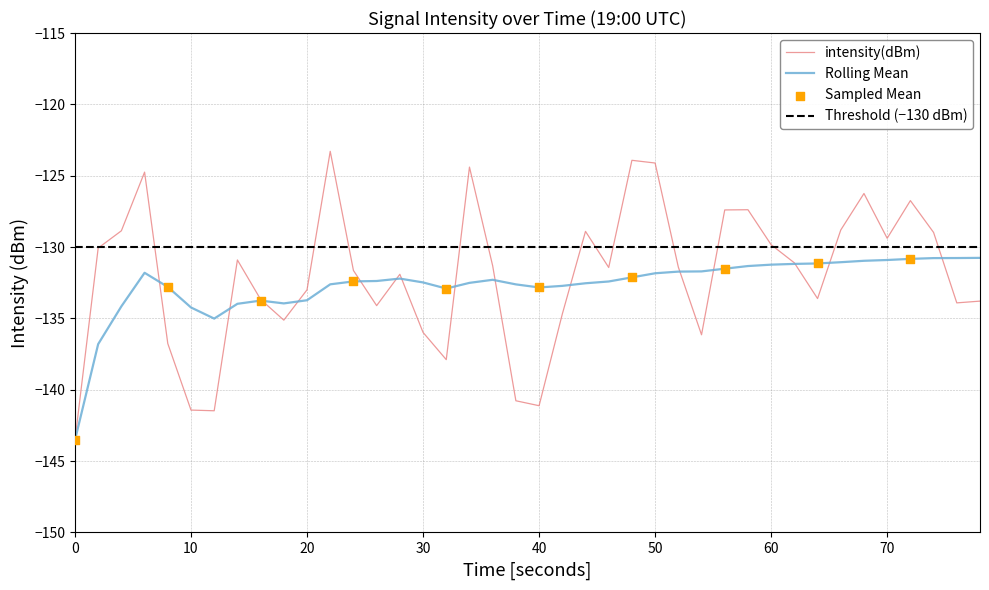

Which series contains the lowest Y value?

intensity(dBm)